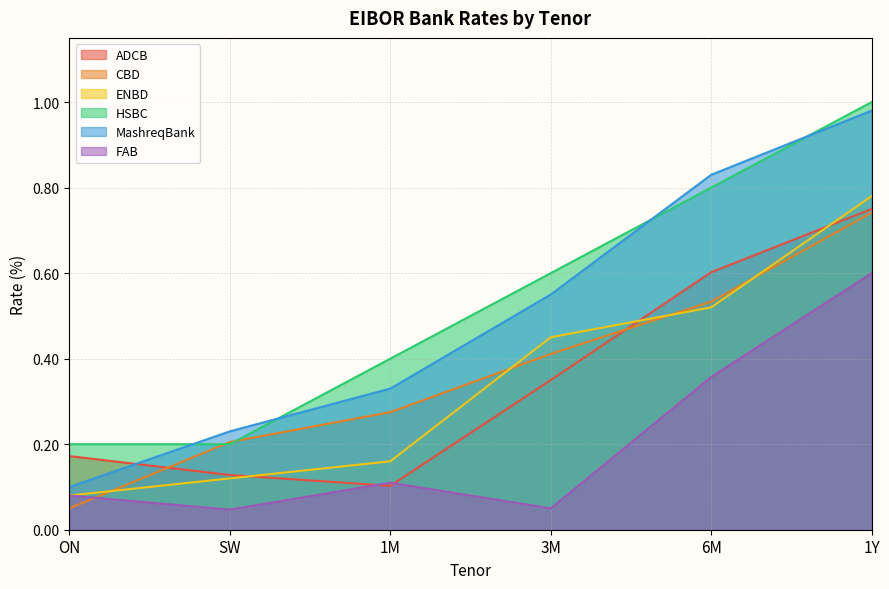

Between ON and 6M, which series saw the biggest shift?

MashreqBank